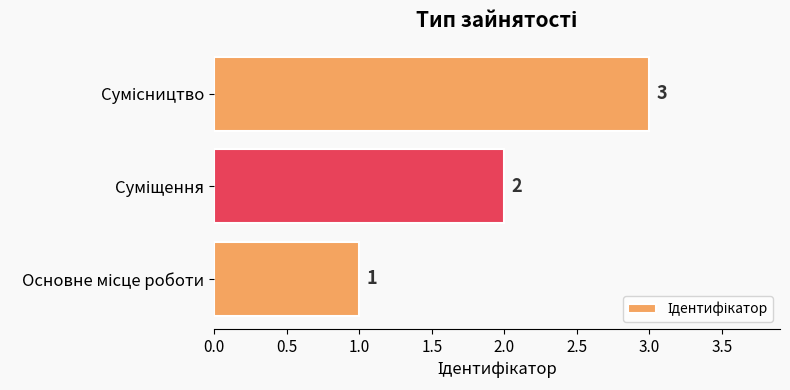

What is the maximum value shown in the chart?

3